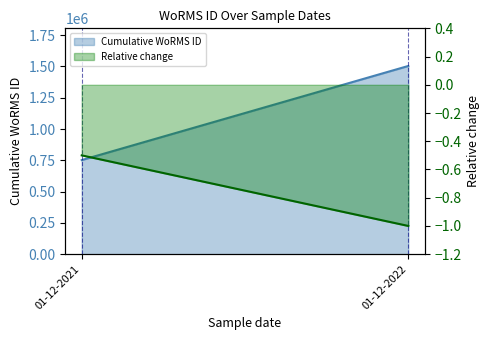

At which label does Relative change line reach its minimum?

01-12-2022